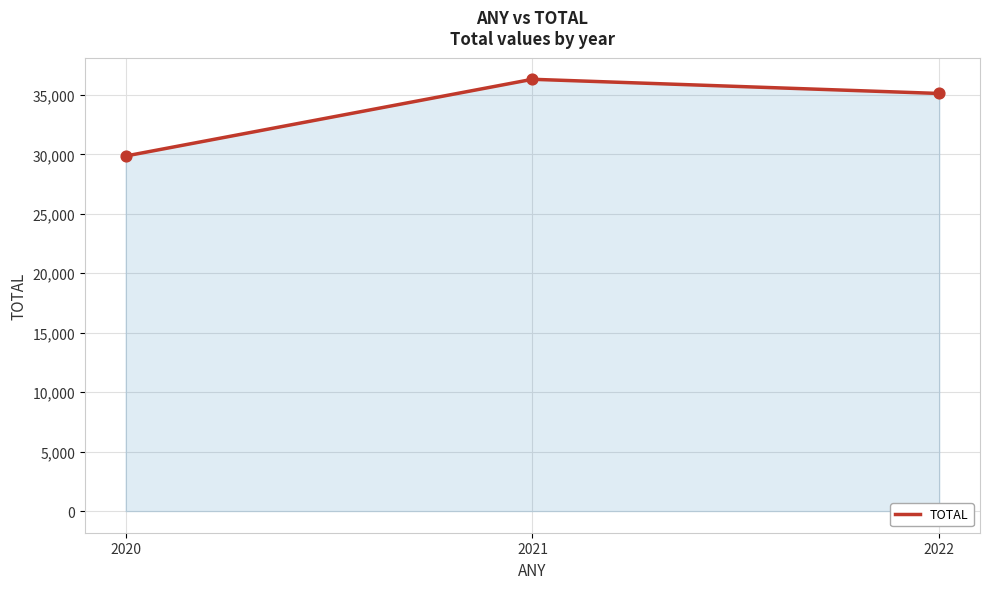

Between 2021 and 2020, which is larger?

2021